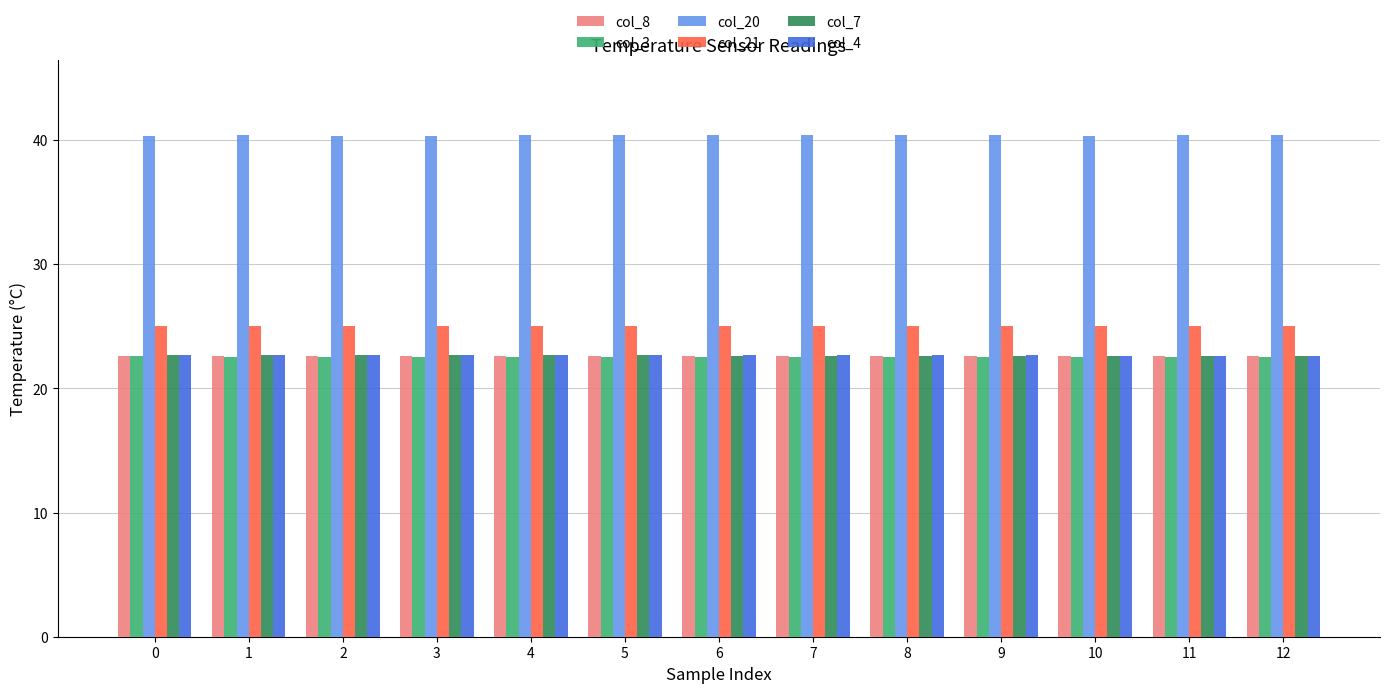

At how many categories does at least one series exceed 32?

13